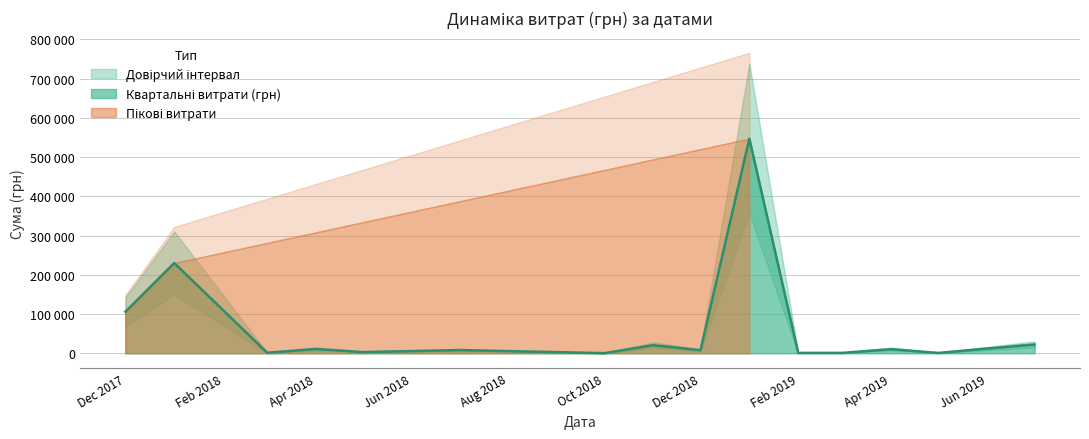

Rank the categories by value from highest to lowest.

0, 17, 37, 36, 21, 4, 7, 5, 23, 3, 38, 19, 13, 28, 20, 2, 16, 11, 25, 31, 6, 18, 30, 35, 34, 12, 24, 29, 1, 39, 14, 15, 27, 32, 8, 10, 26, 22, 9, 33